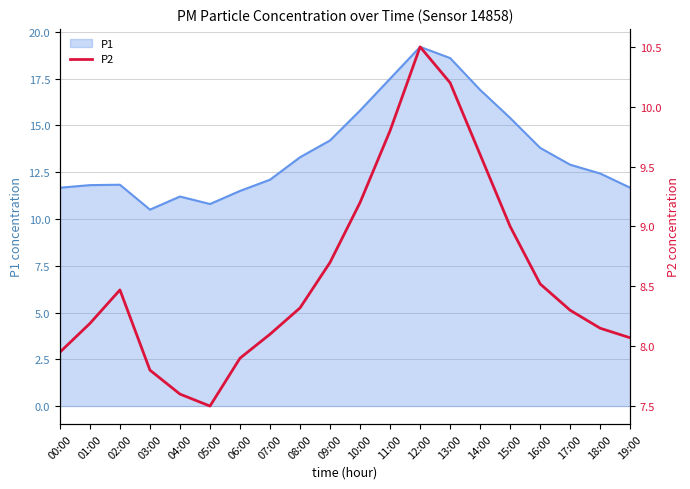

Is it true that P1 equals 16.1 at 01:00?

False